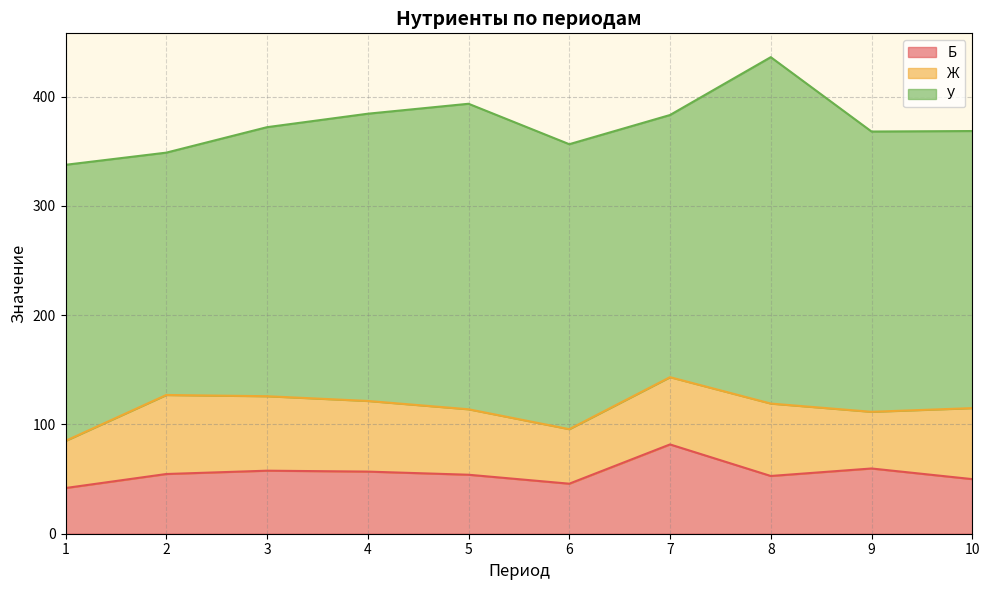

The value of Ж at 10 is 65.0. True or false?

True